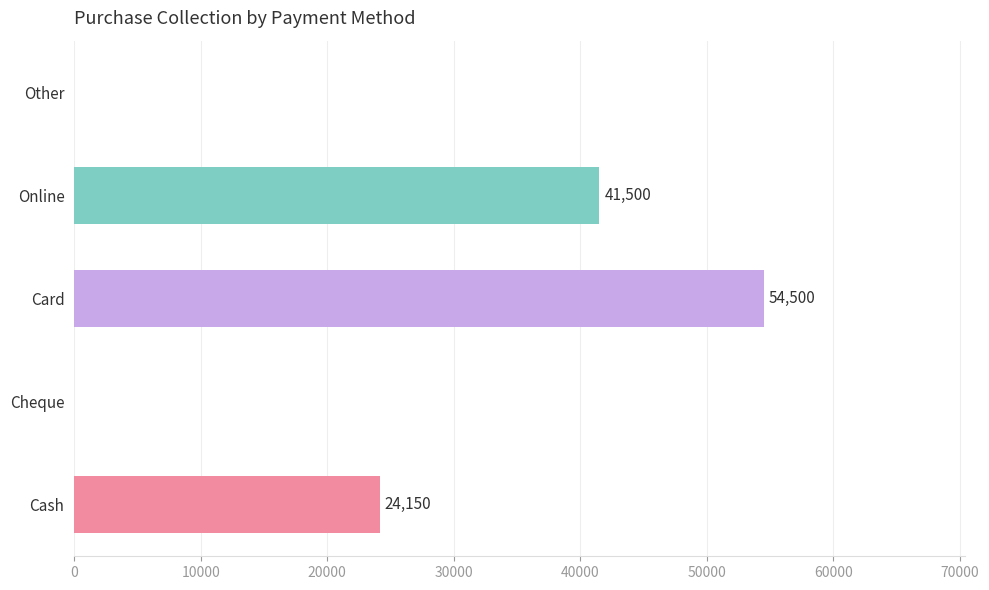

Does the chart contain stacked bars?

No